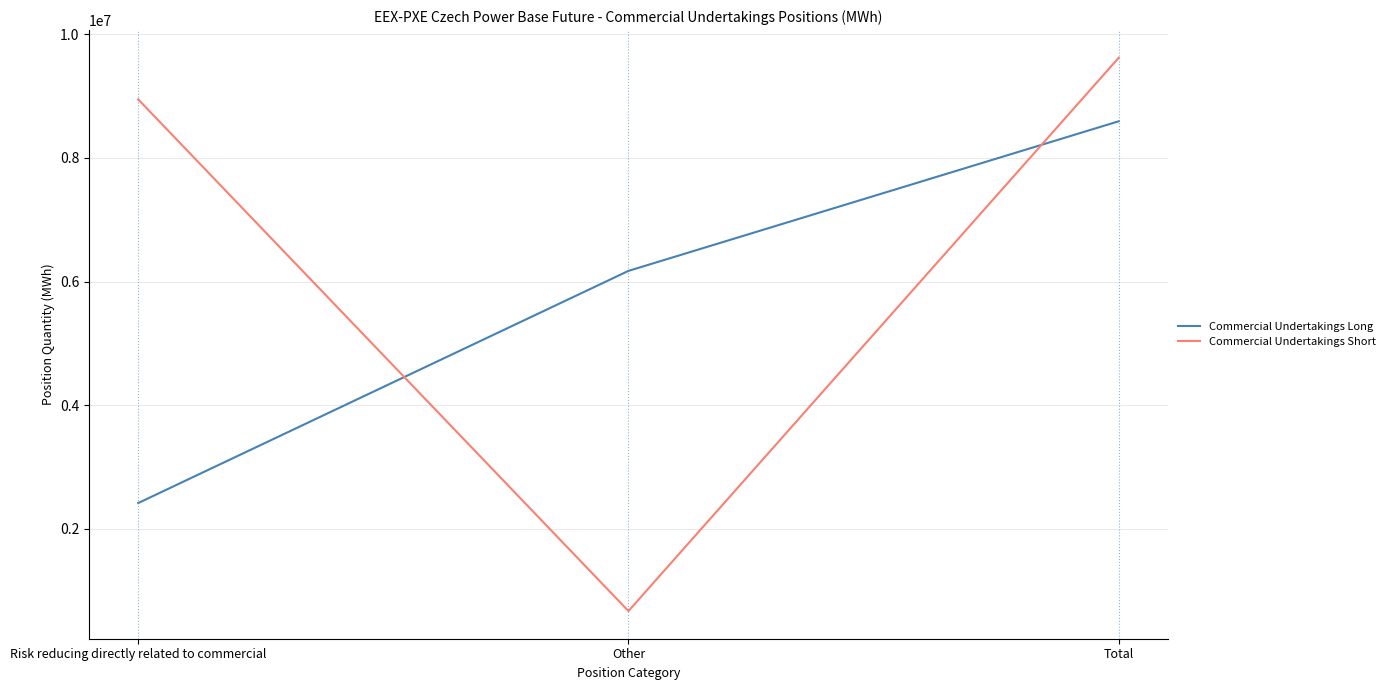

The value of Commercial Undertakings Long at Total is 8589995. True or false?

True